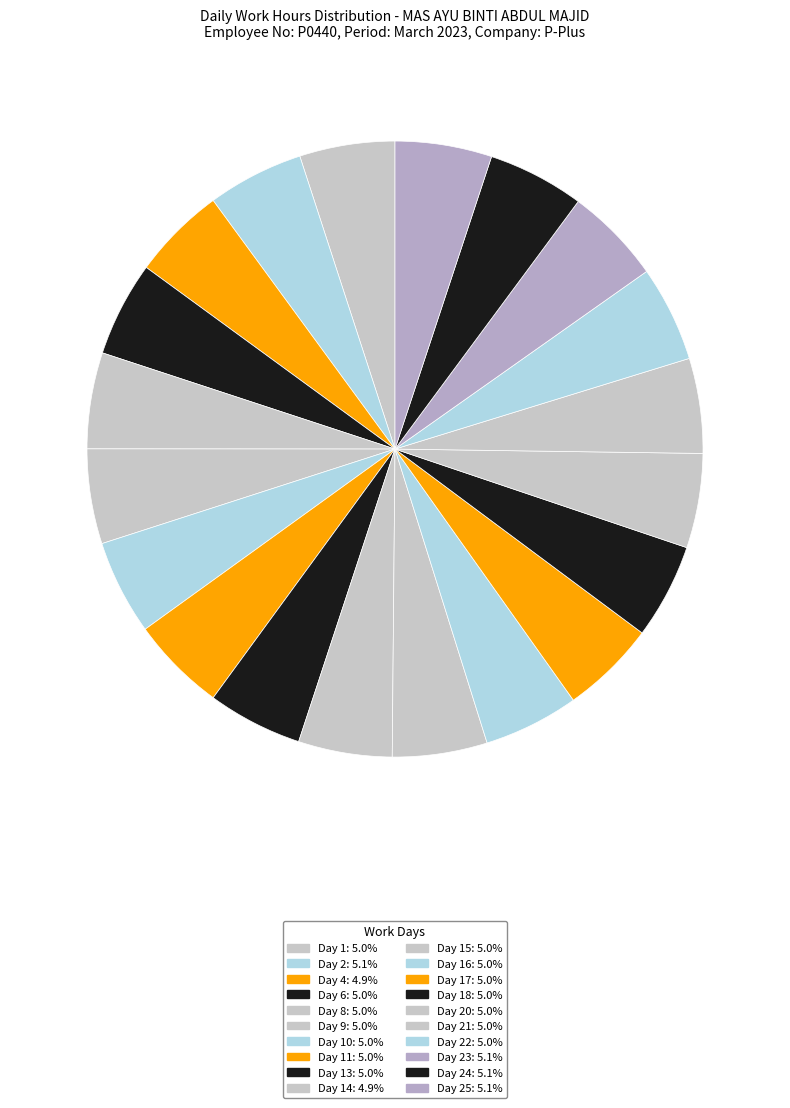

How many segments does this pie chart have?

20